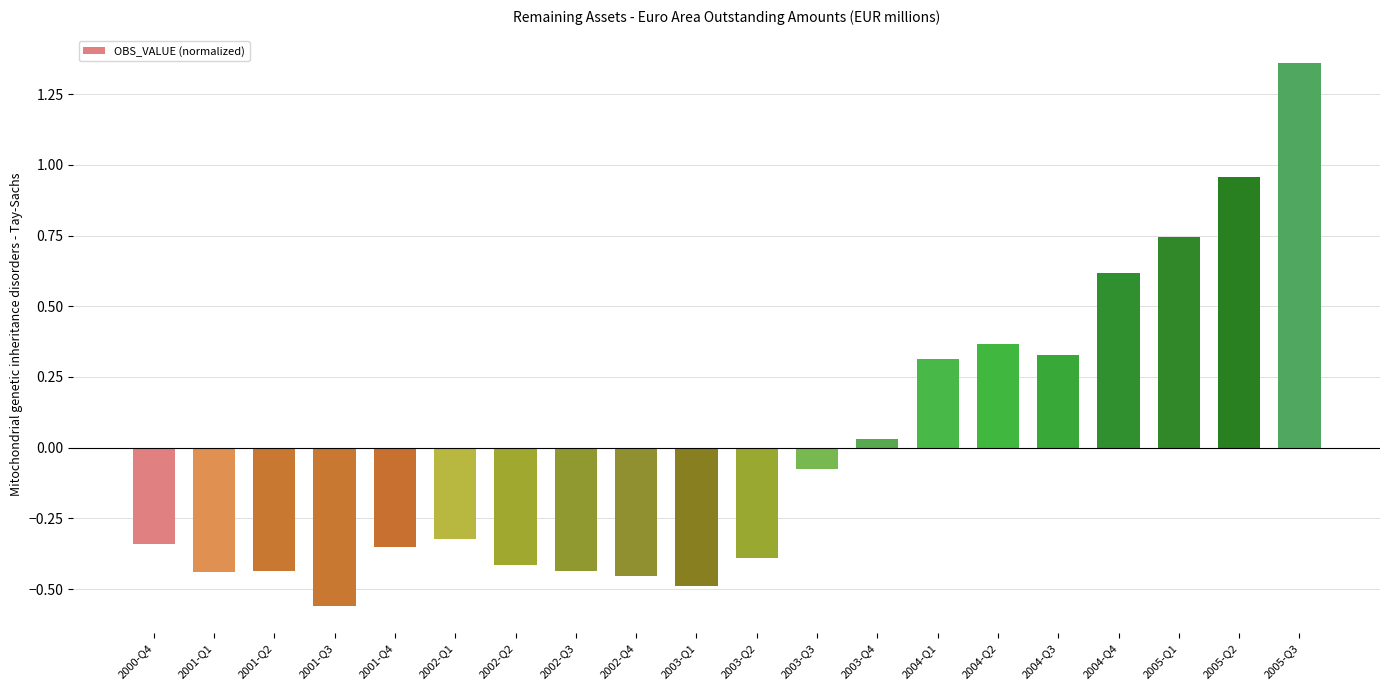

What is the difference between the maximum and minimum values?

1.9